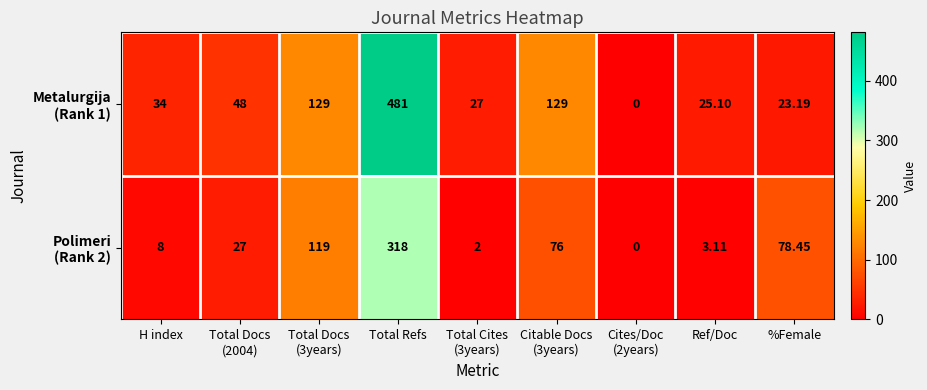

At which category is the sum across all series the highest?

Total Refs